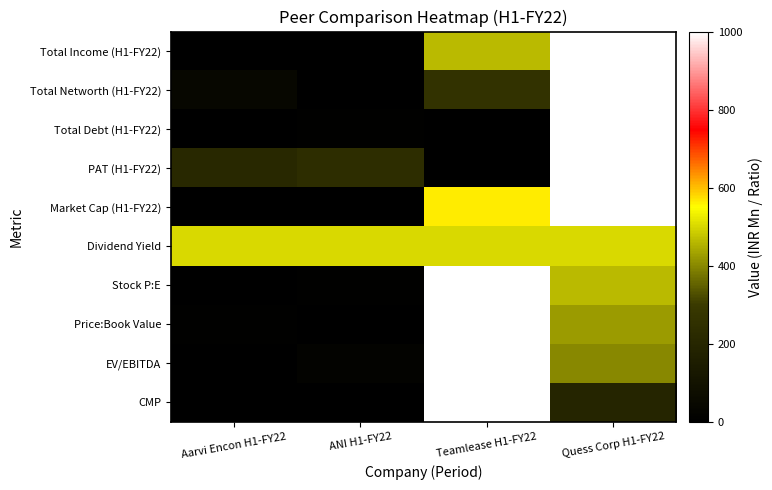

Count the number of categories in the chart.

4